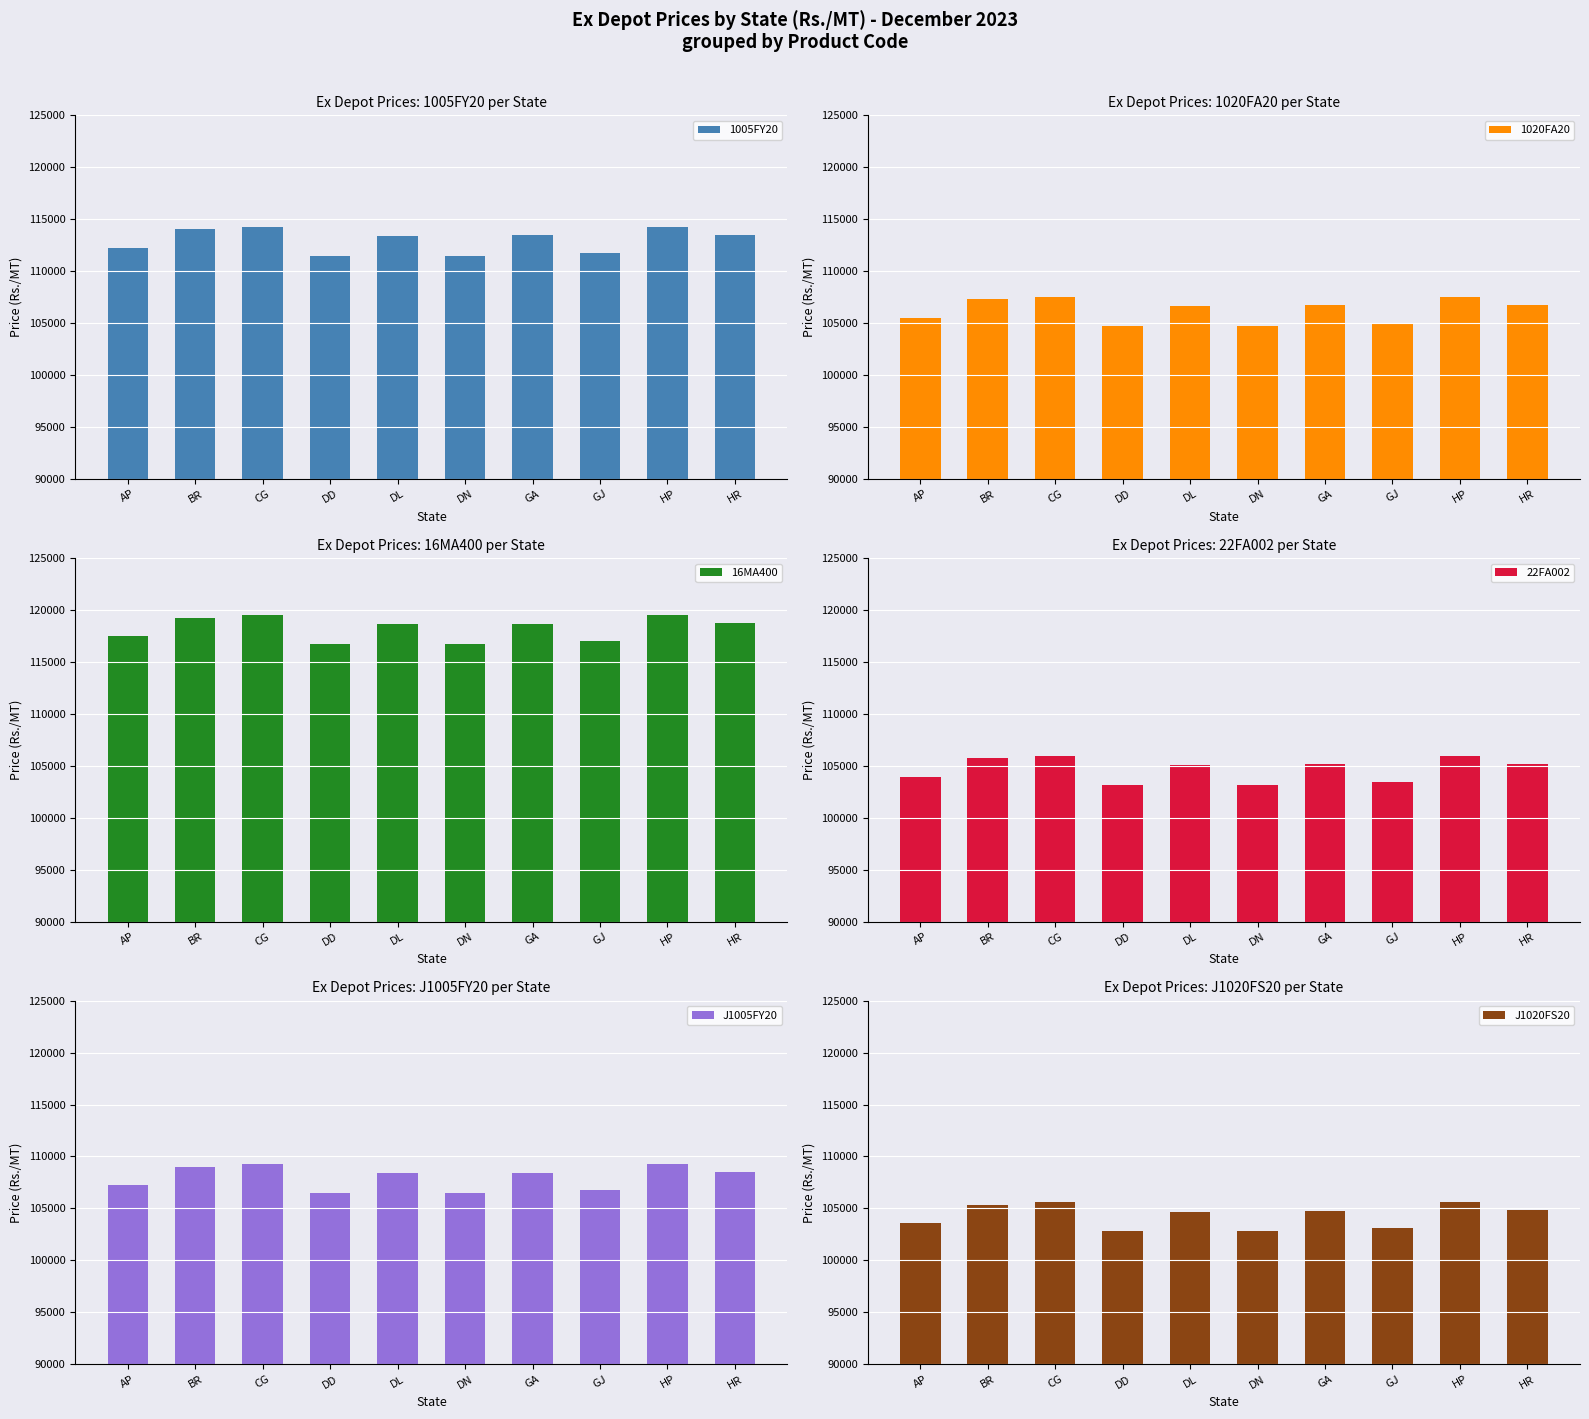

The value of 1020FA20 at DL is 190628. True or false?

False